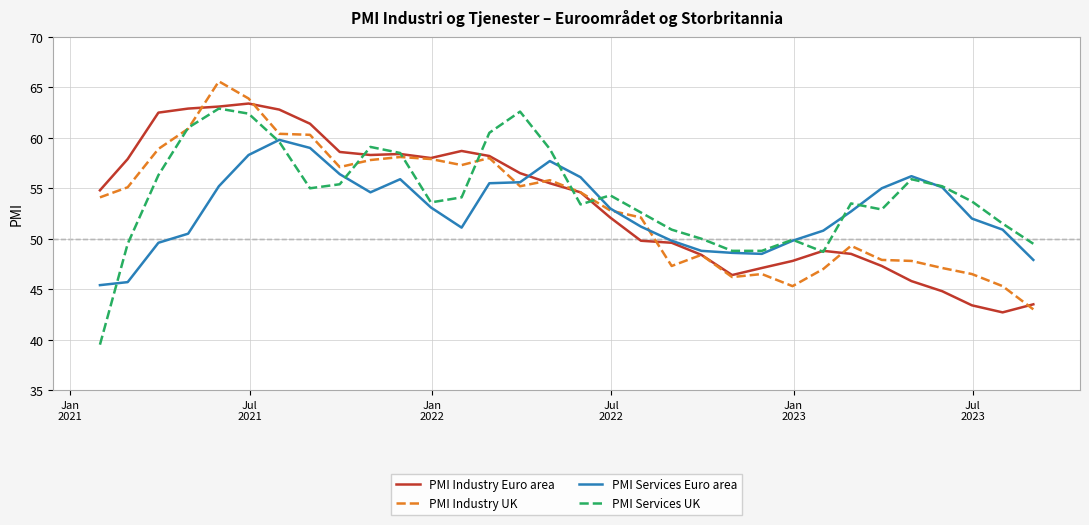

What is the maximum value shown in the chart?

65.6